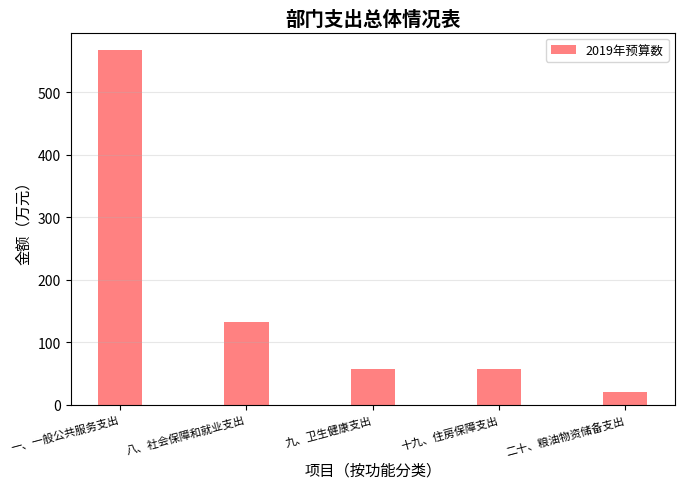

At which category does the chart reach its peak across all series?

一、一般公共服务支出